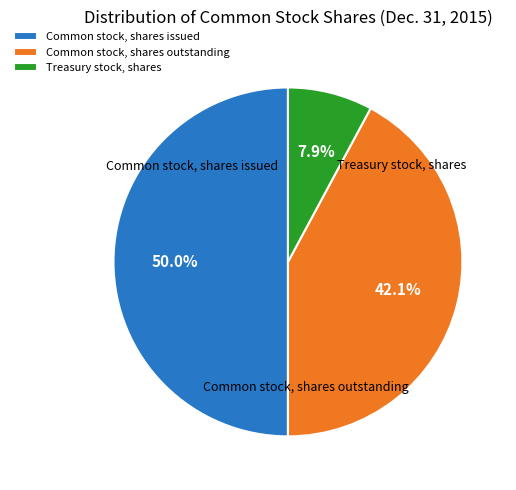

Does any single category account for the majority?

No